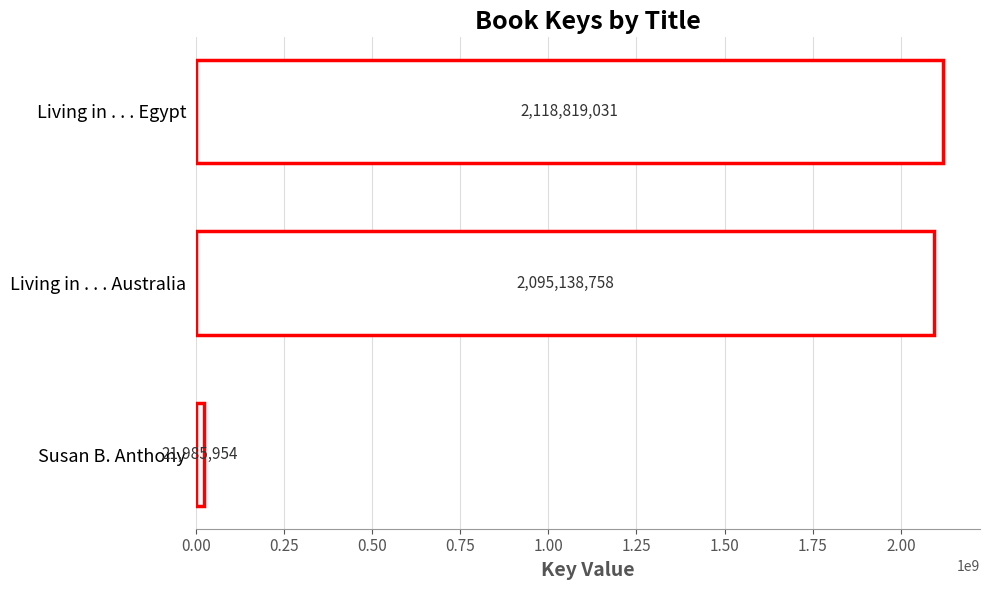

Are the bars grouped side by side (vs. stacked)?

No